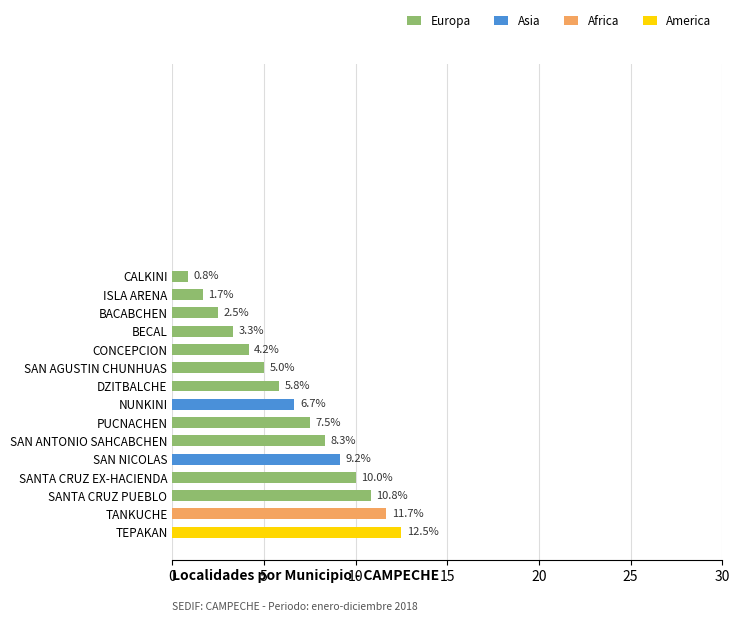

The chart shows a value of 2.5 at BACABCHEN. True or false?

True